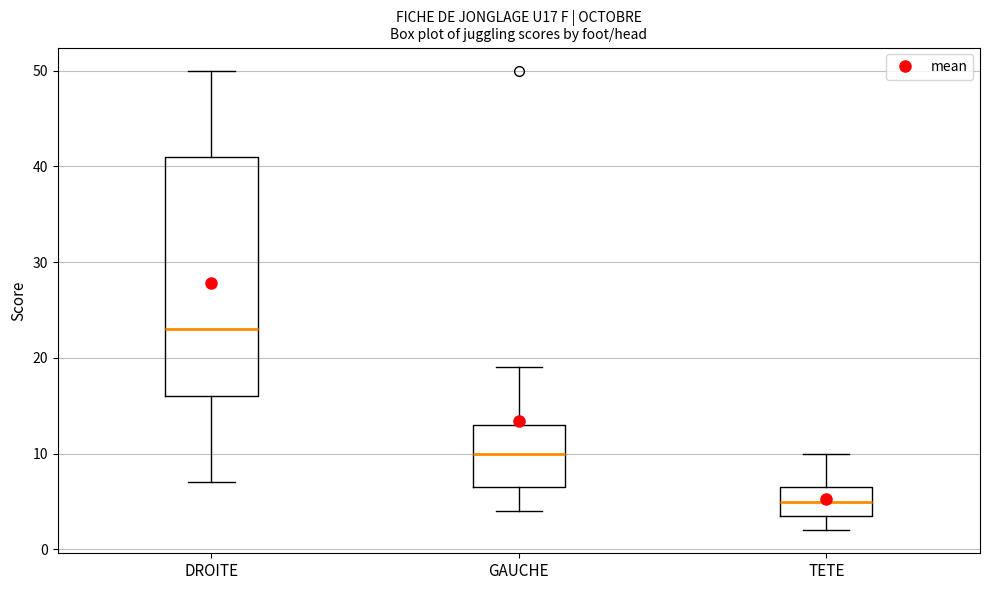

Which box has the lowest median line?

TETE